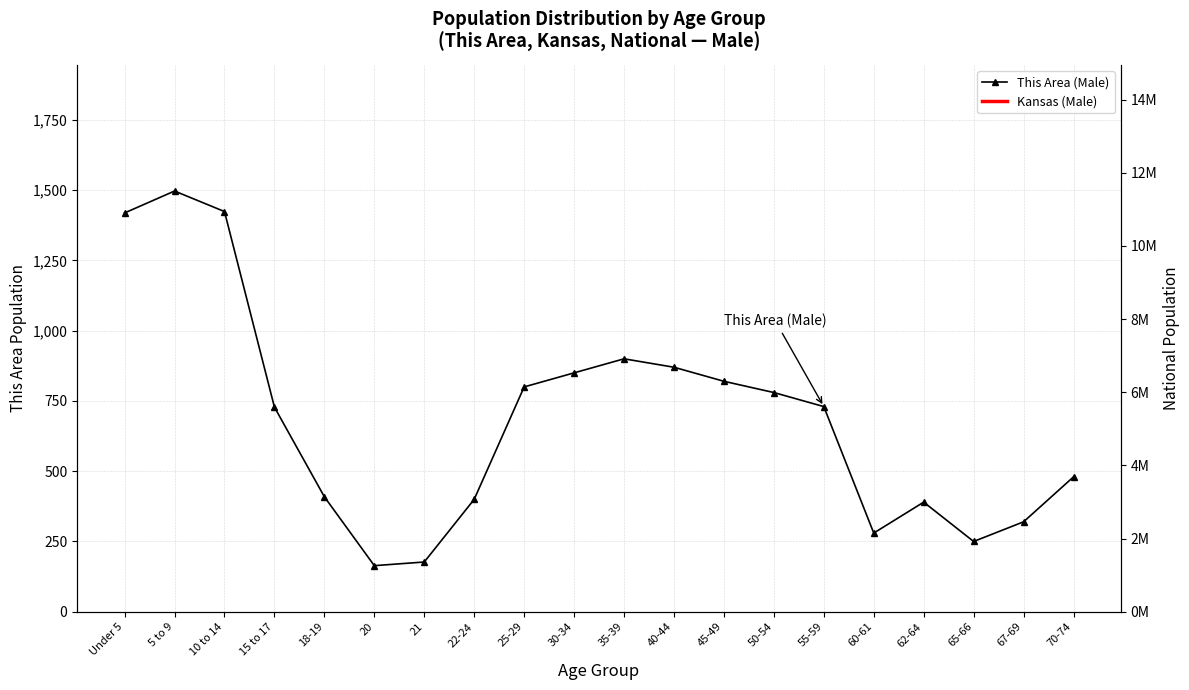

True or false: This Area (Male) and Kansas (Male) cross at least once.

False